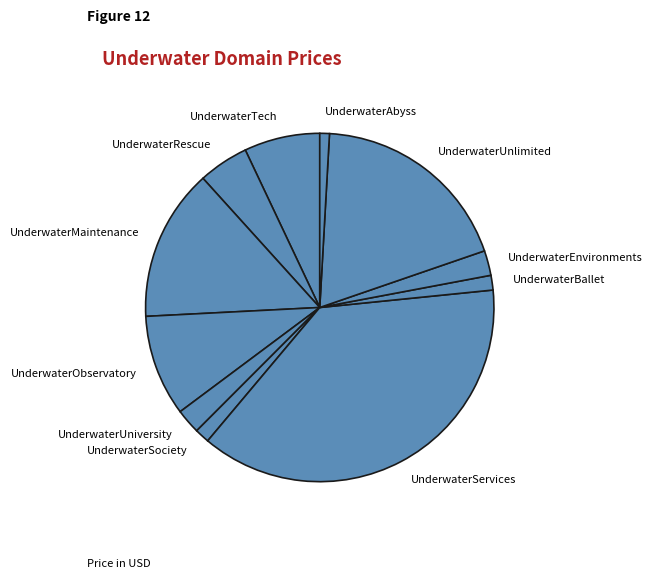

Which has a higher value, UnderwaterUniversity or UnderwaterSociety?

UnderwaterUniversity